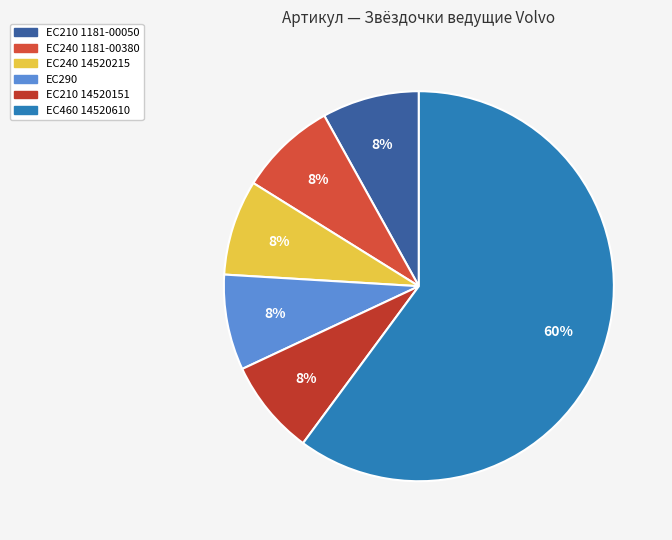

Is there any slice that represents more than half of the pie?

Yes